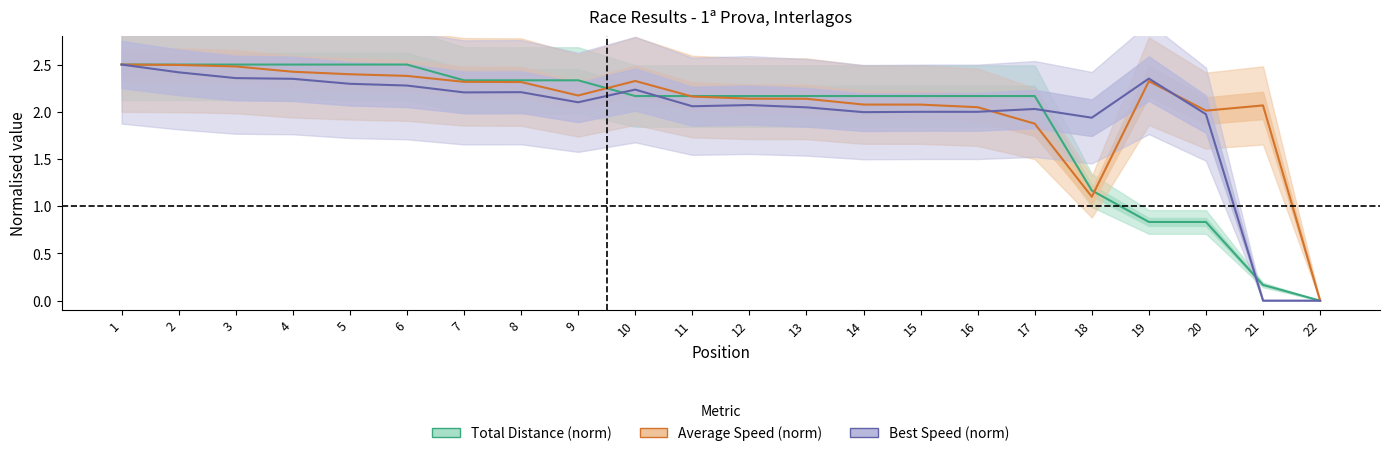

Rank the series at 10 from lowest to highest value.

Total Distance (norm), Best Speed (norm), Average Speed (norm)